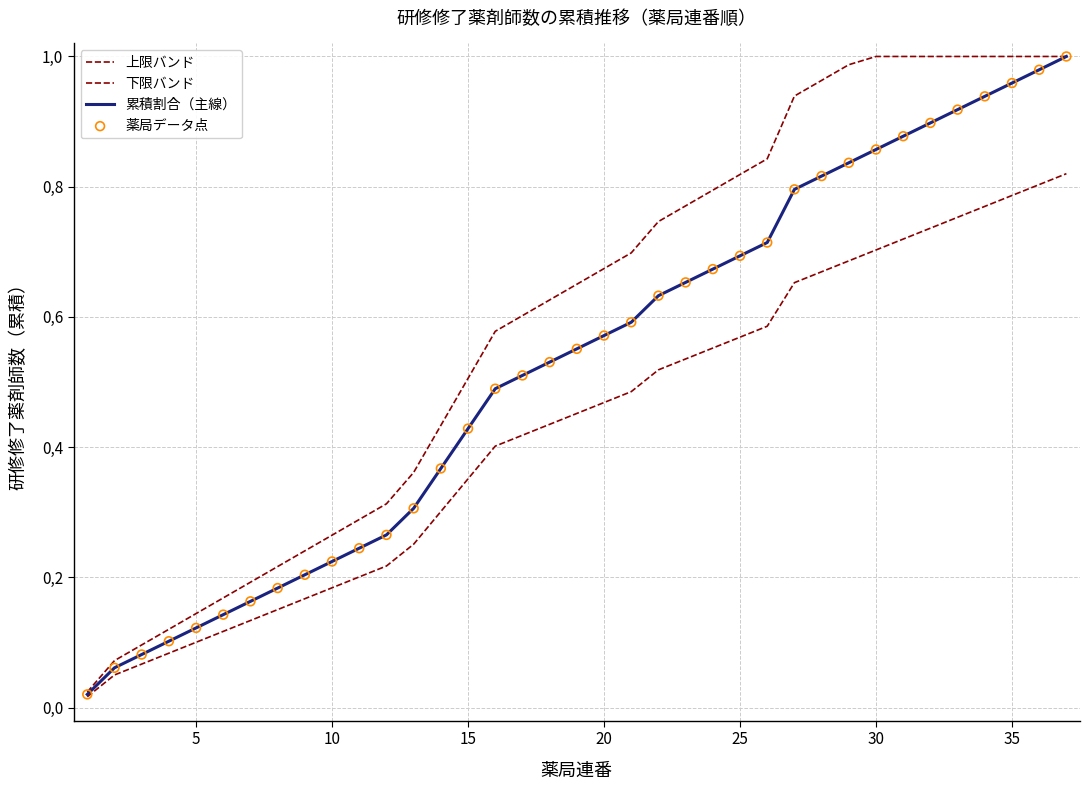

At how many categories does at least one series exceed 0?

37